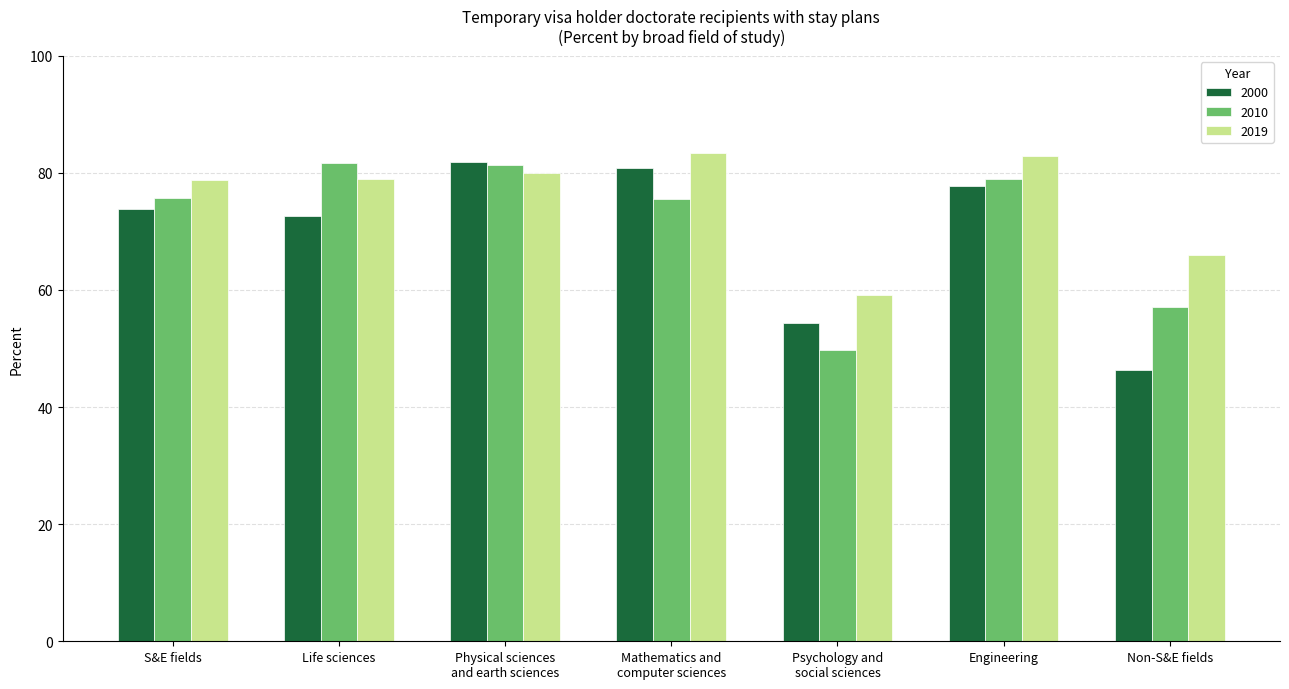

The 2019 series shows 107.9 at Life sciences. True or false?

False